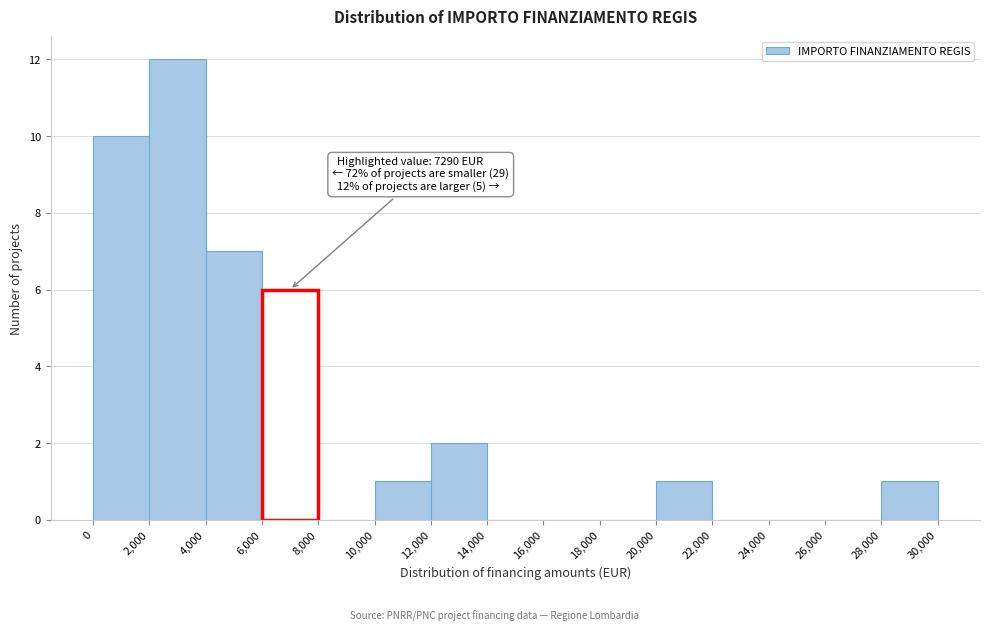

Which range on the x-axis has the tallest bar?

2,000 to 4,000